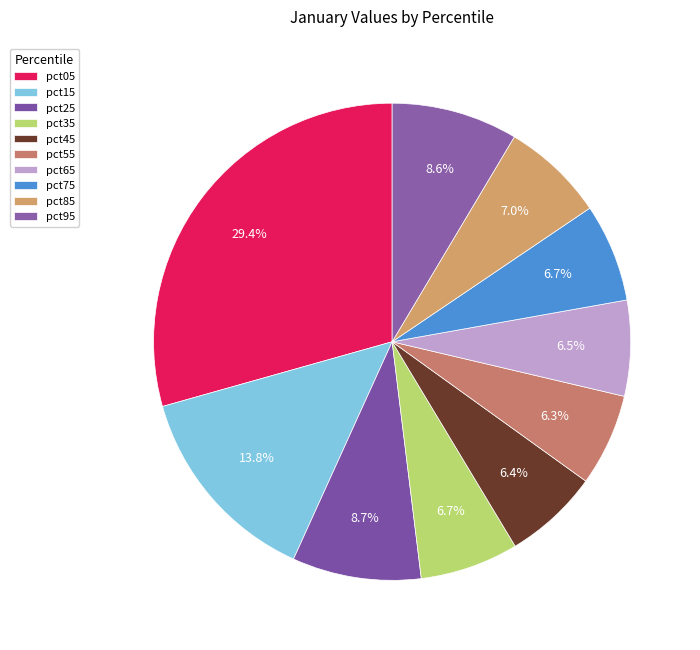

To the nearest percent, what is the combined percentage of pct95 and pct65?

15%